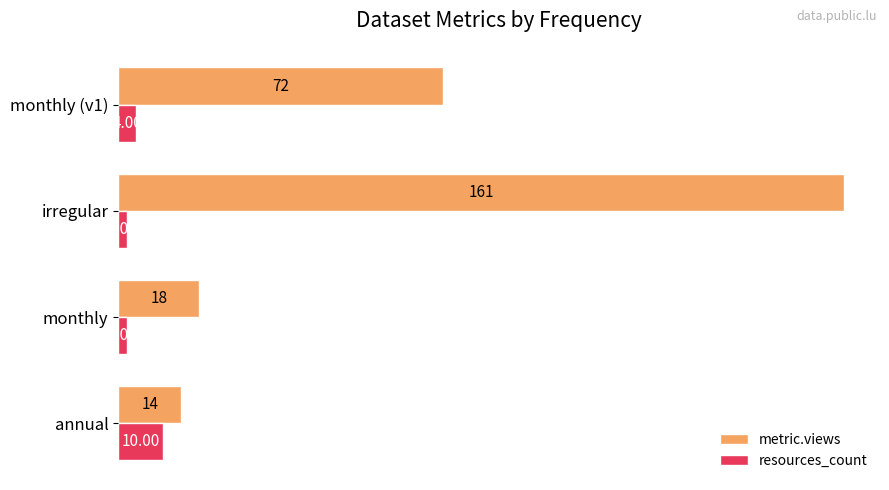

Which category has the highest value across all series?

irregular